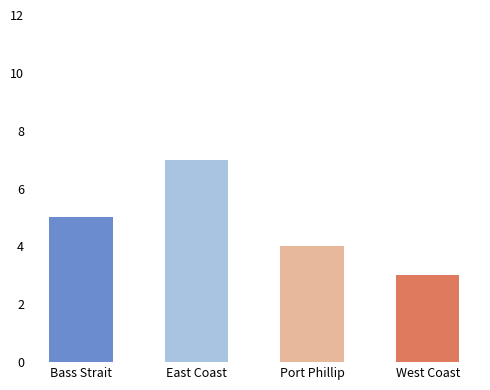

What is the difference between the values at West Coast and Bass Strait?

2